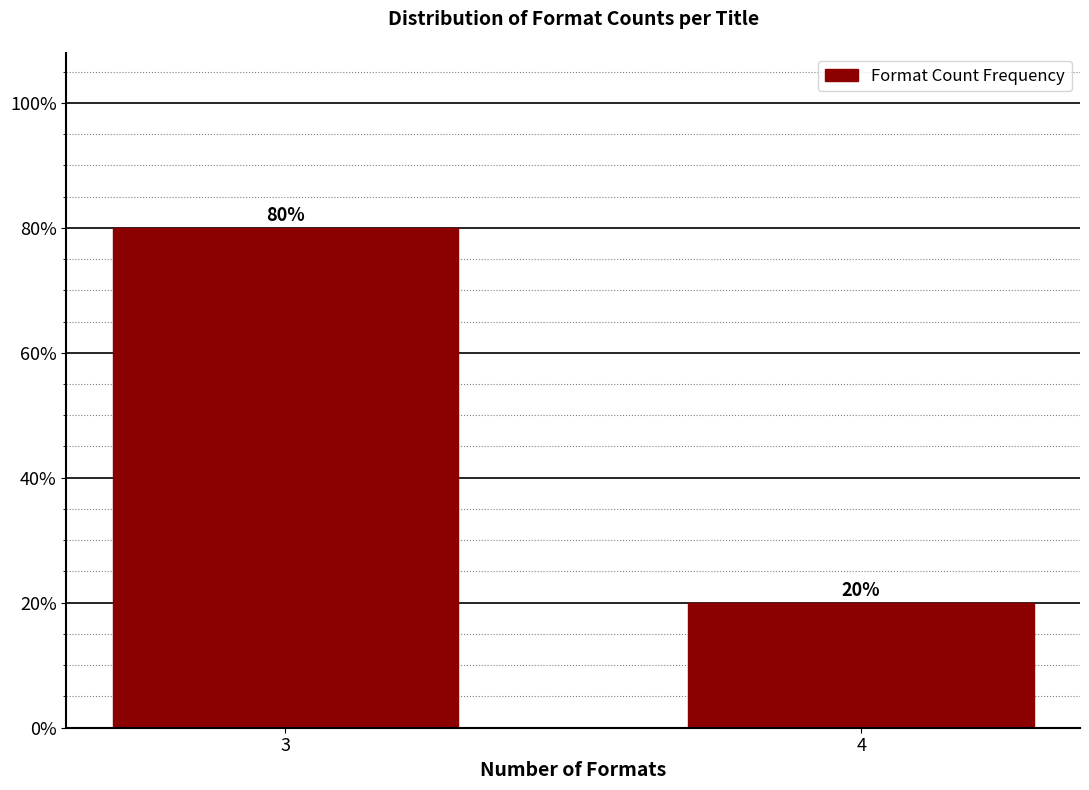

Reading left to right, list all the values displayed in this chart.

80	20